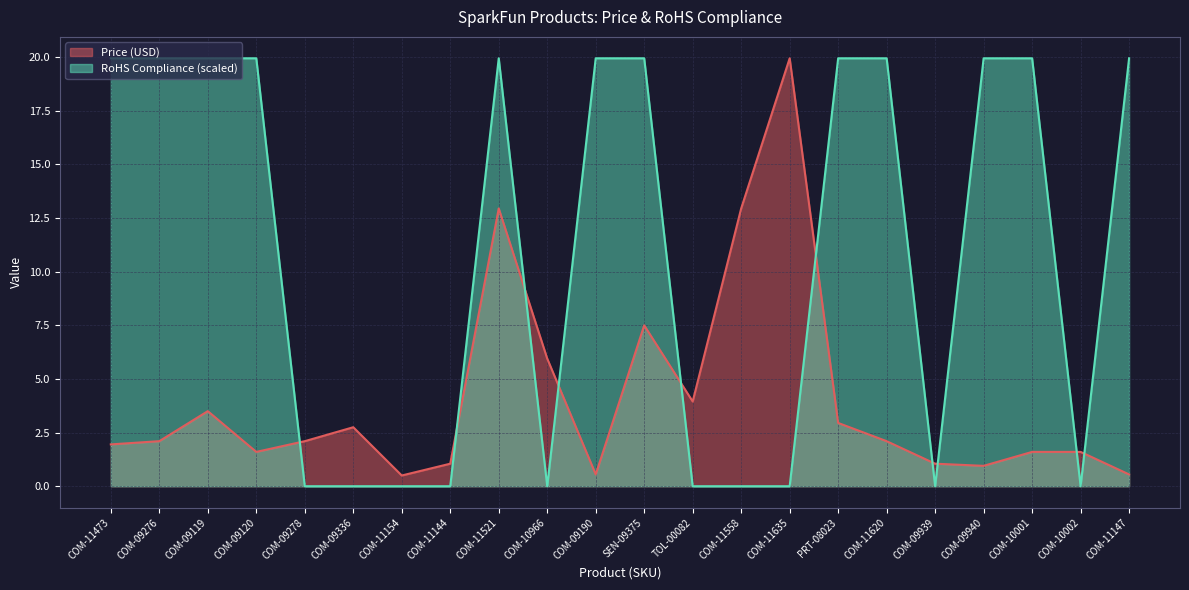

What are all the series names shown in the legend?

Price (USD), RoHS Compliance (scaled)